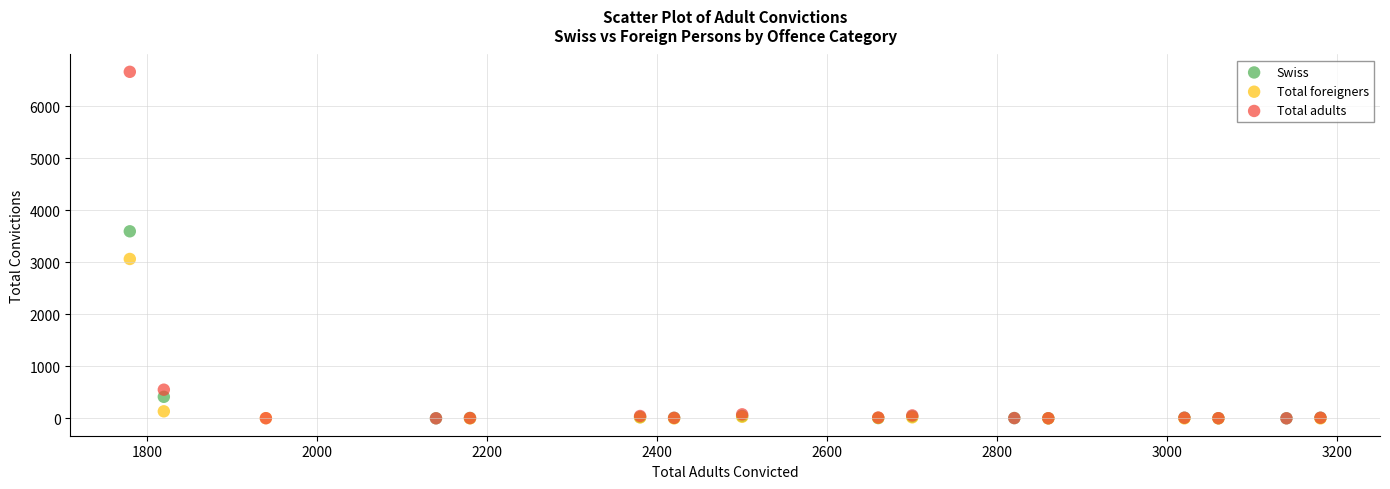

Which series contains the highest Y value?

Total adults